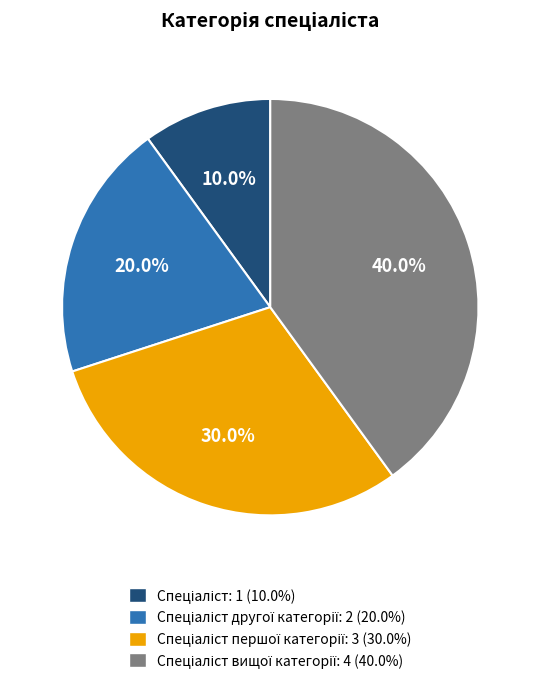

Does any single category account for the majority?

No